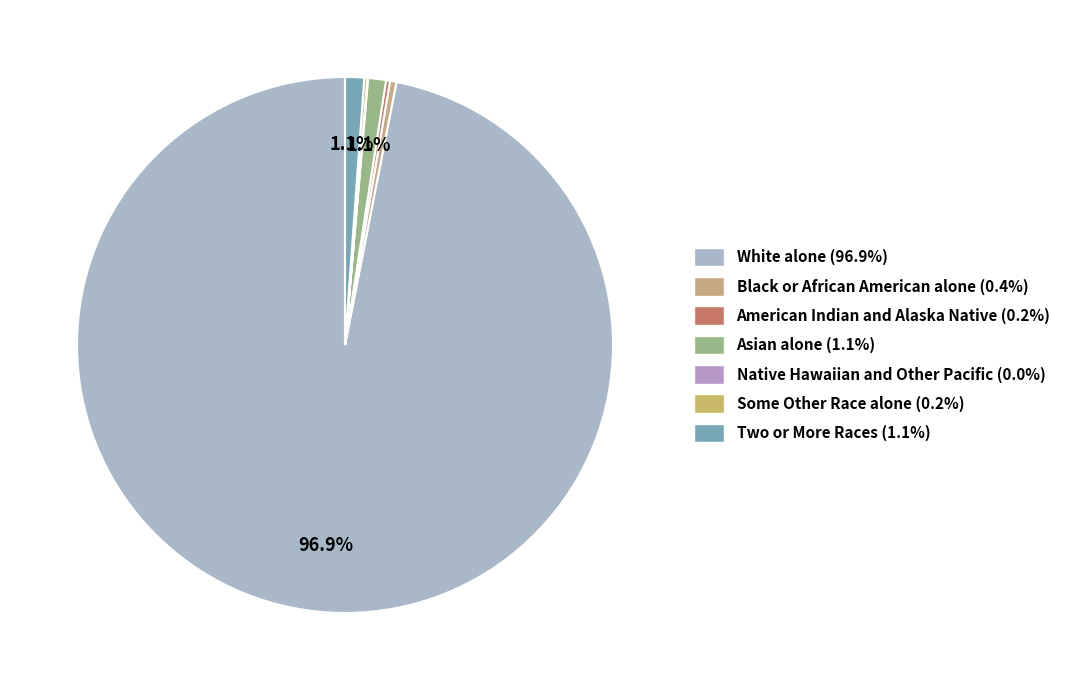

How many segments does this pie chart have?

7